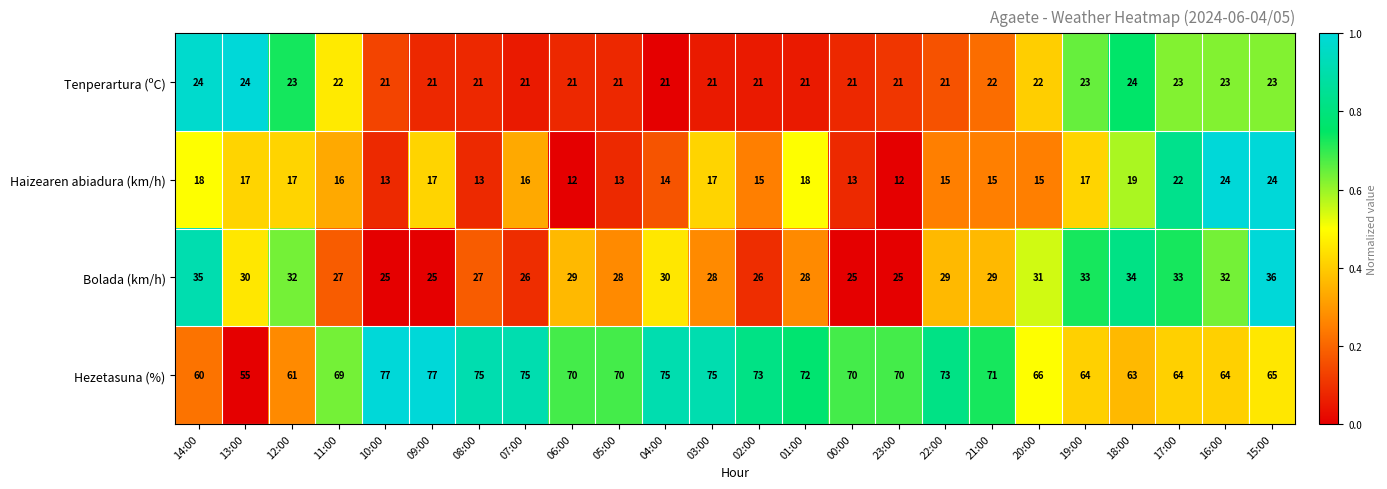

What is the total value across all series at 17:00?

142